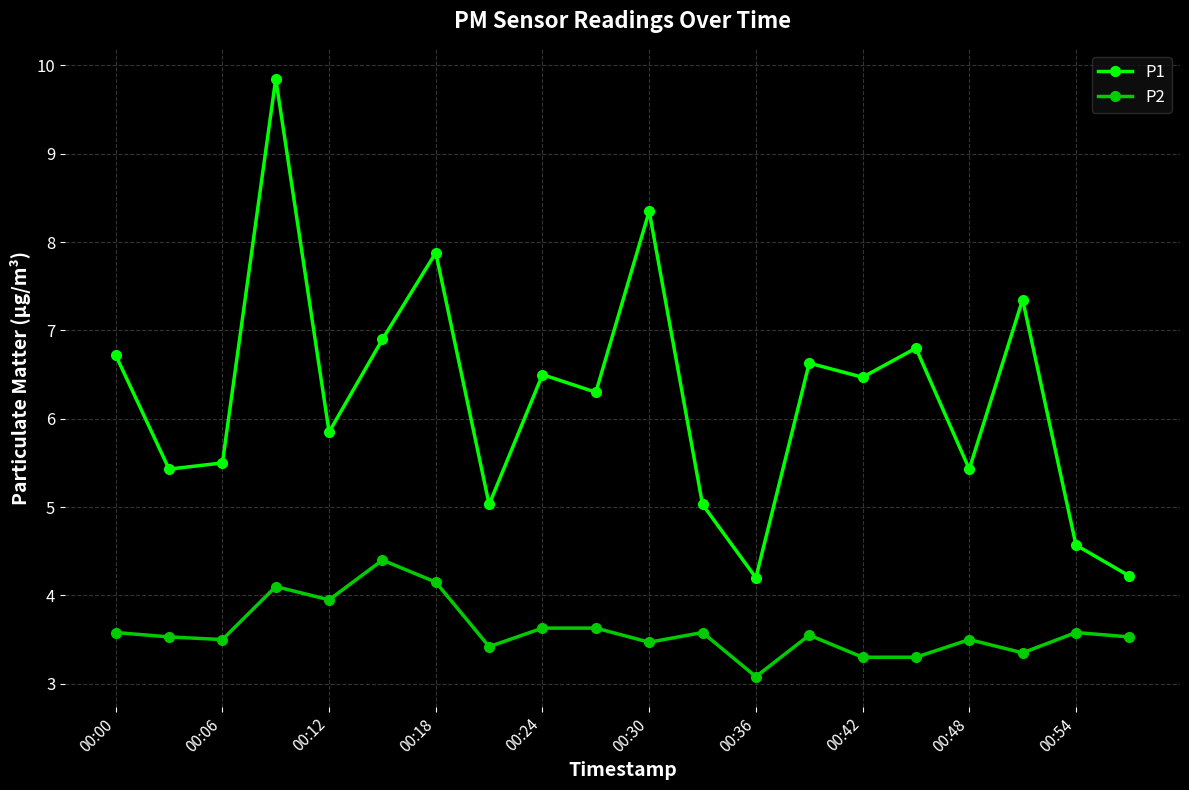

Does the chart display data point markers on the line(s)?

Yes